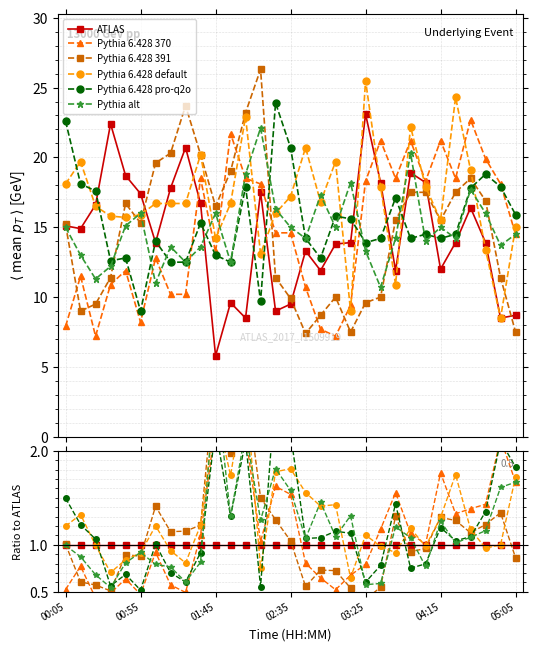

How many distinct data groups are displayed?

6